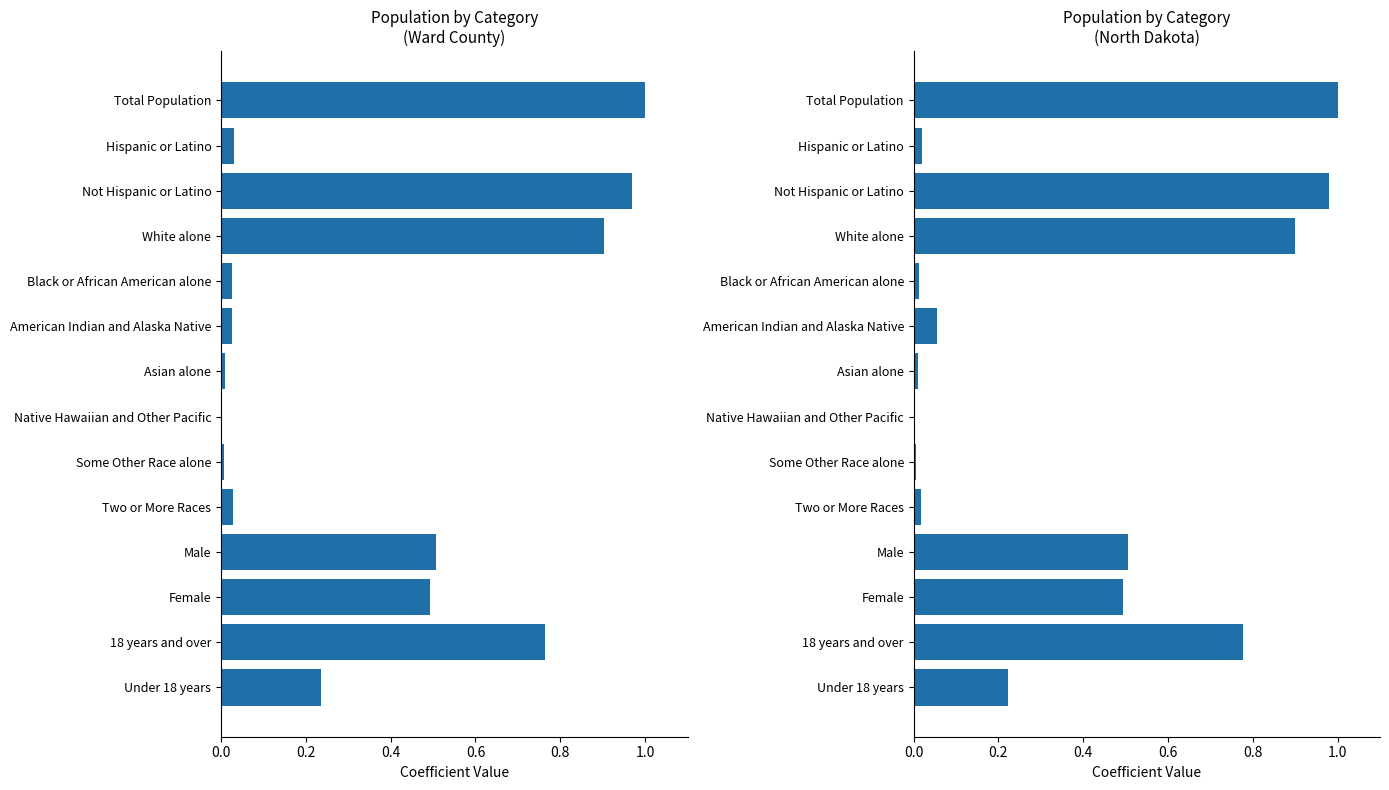

What are all the series names shown in the legend?

Ward County, North Dakota